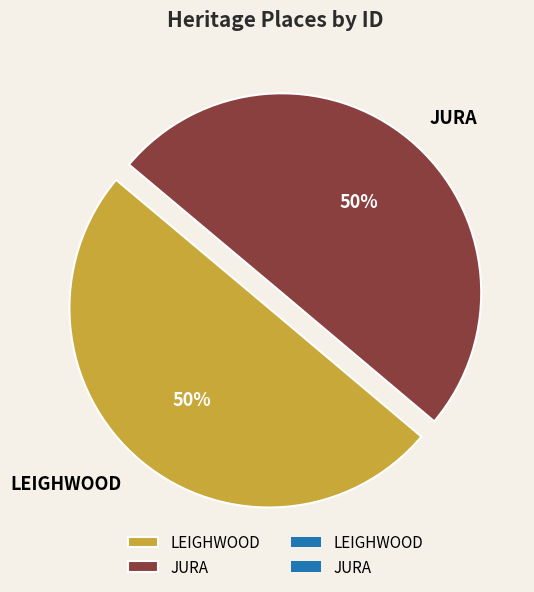

The LEIGHWOOD slice represents 39% of the pie. True or false?

False